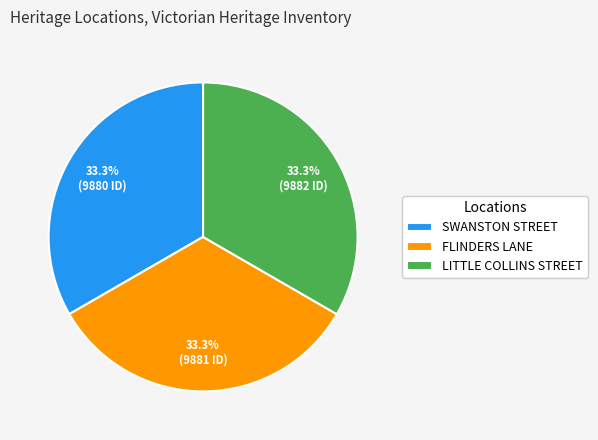

To the nearest percent, what portion does LITTLE COLLINS STREET represent?

33%